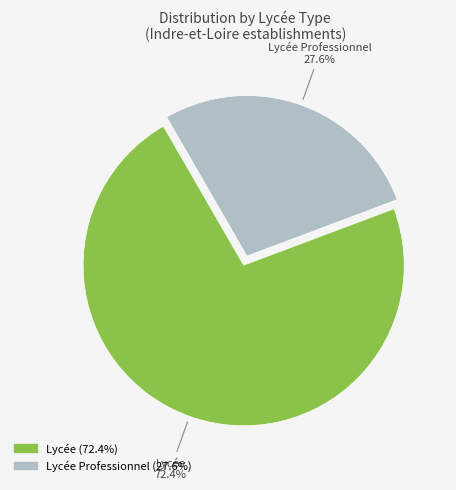

How many segments does this pie chart have?

2